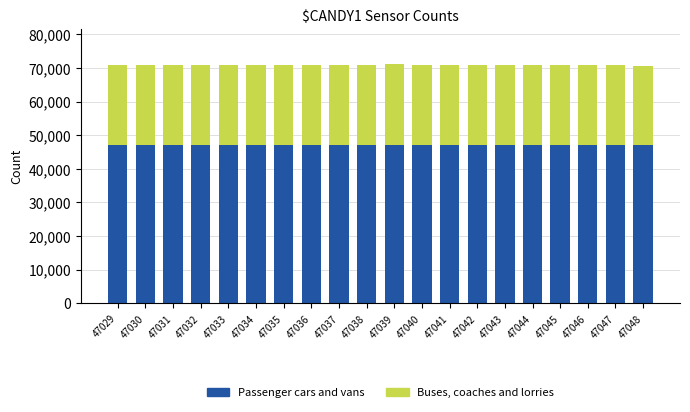

The value of Passenger cars and vans at 47042 is 27571. True or false?

False